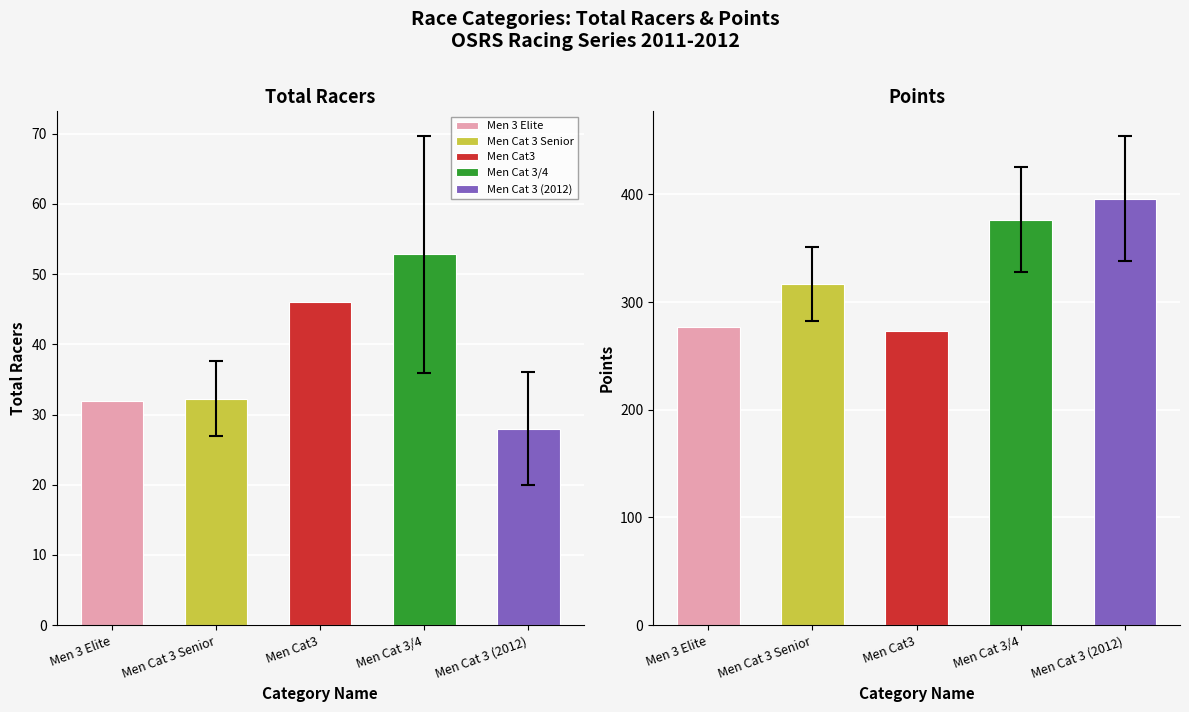

Which category has the lowest value in the Men 3 Elite series?

Total Racers